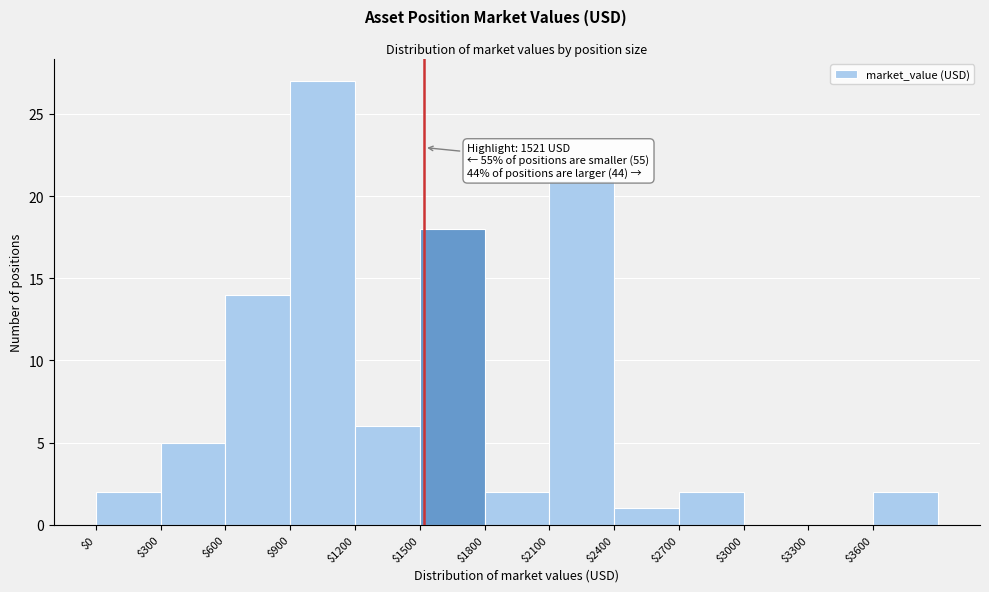

Which range on the x-axis has the tallest bar?

900 to 1200